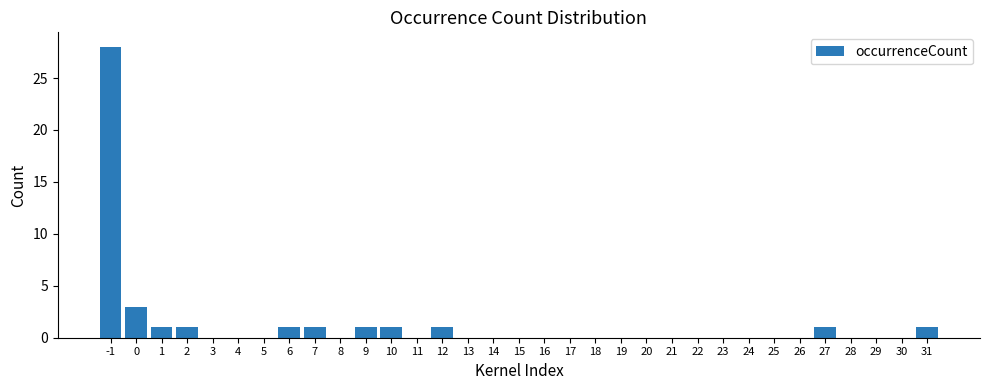

What is the greatest value displayed?

28